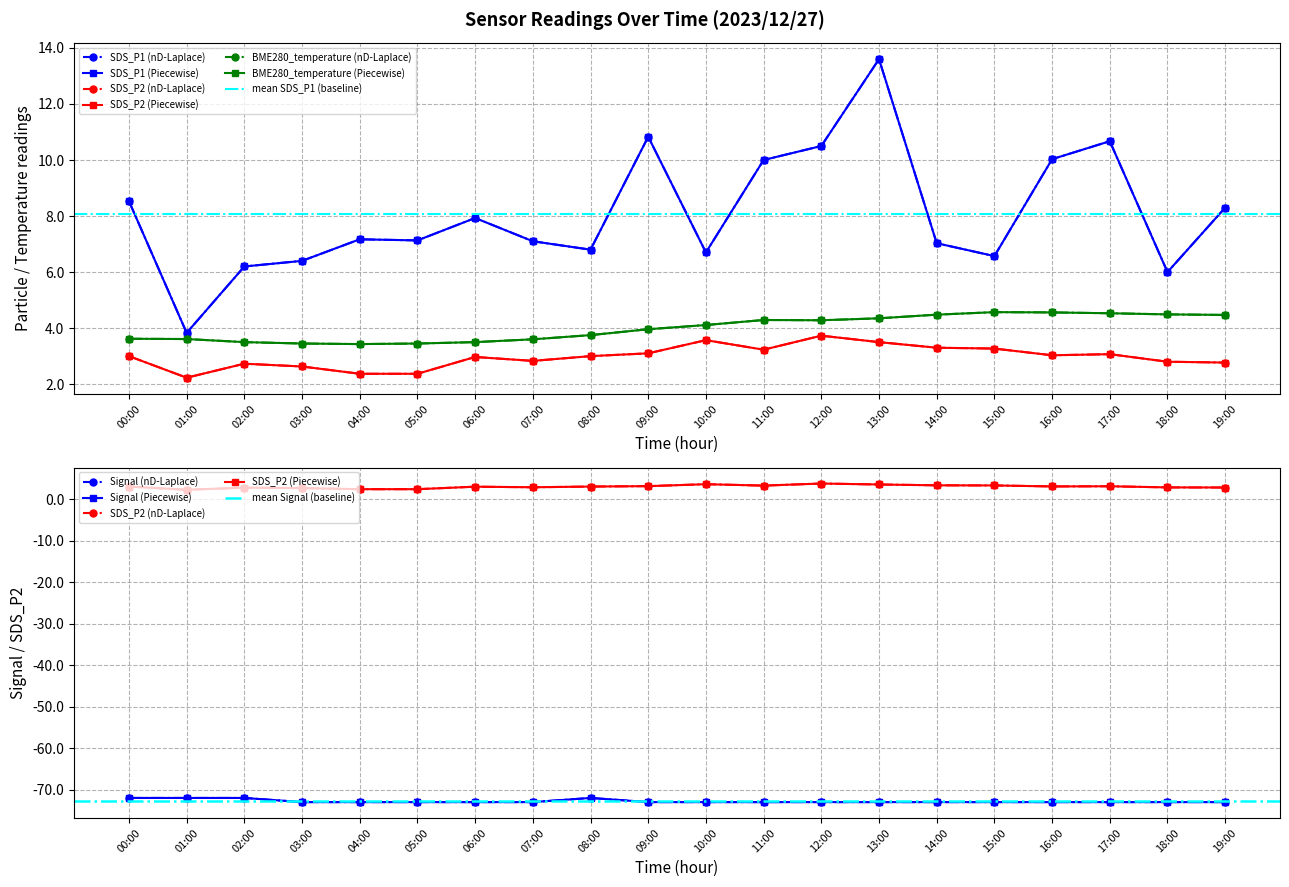

What is the label of the 13th point from the left?

12:00